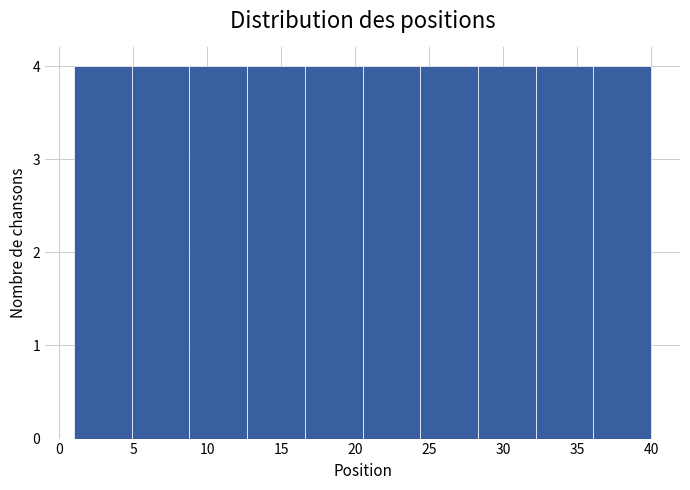

How tall is the bar that spans 24.4 to 28.3 on the x-axis? Neither the bar edges nor the heights are printed on the chart, so give them approximately, as read against the axes.

4